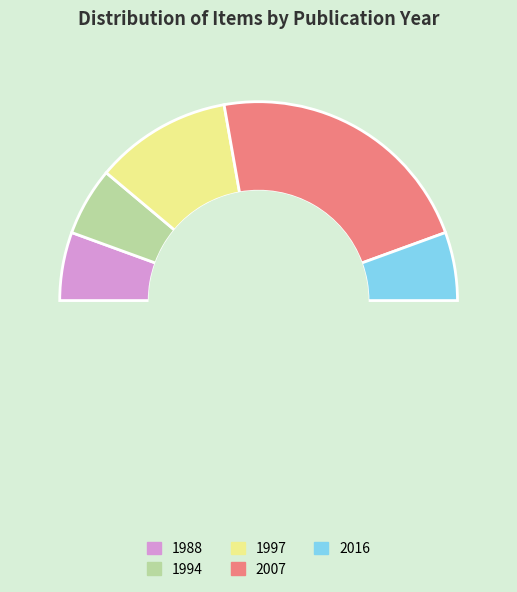

What percentage is NOT represented by 1994?

88.9%